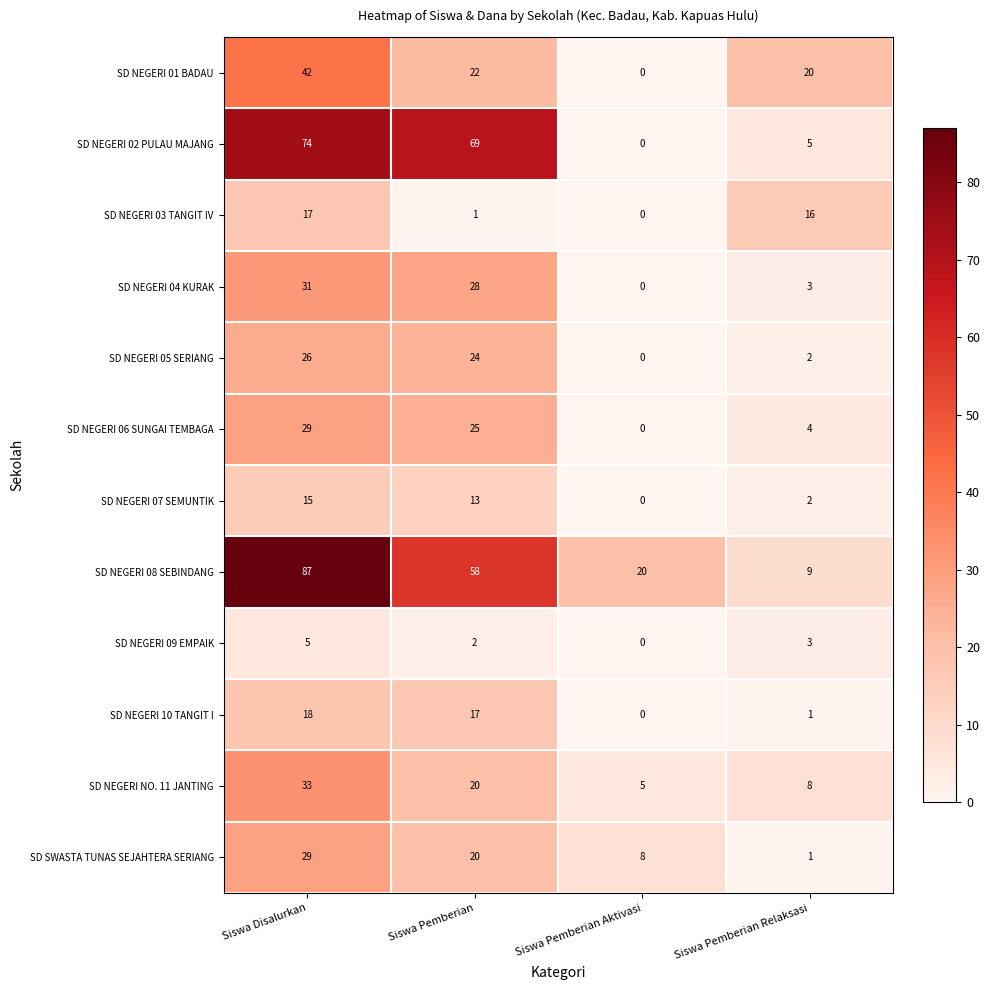

Which series has the largest total across all categories?

SD NEGERI 08 SEBINDANG